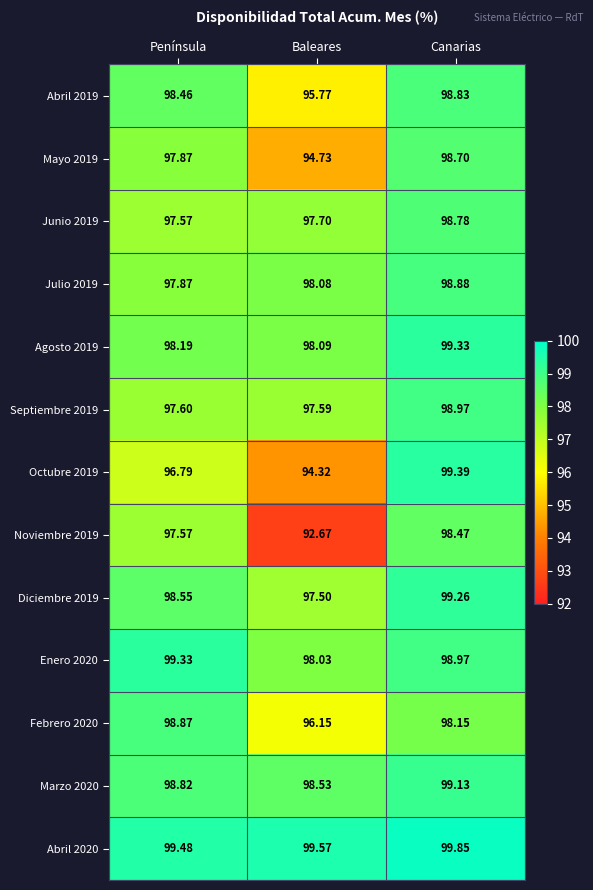

Where is Agosto 2019 nearest to the value 98?

Baleares